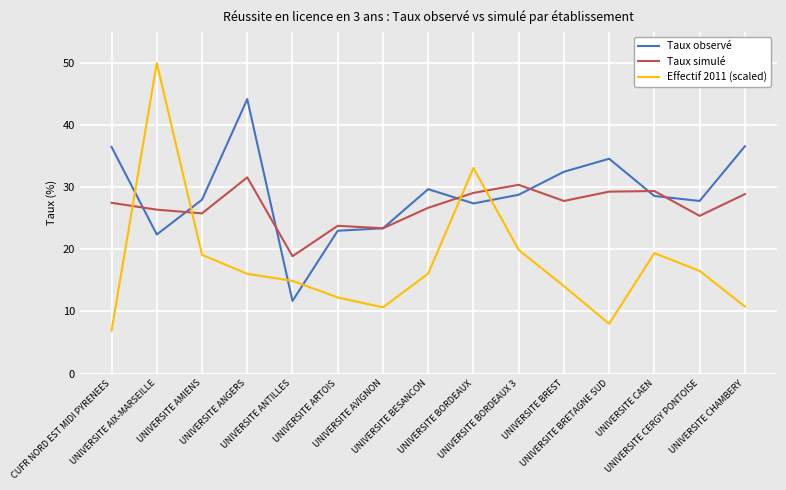

Which series has the widest spread of values?

Effectif 2011 (scaled)